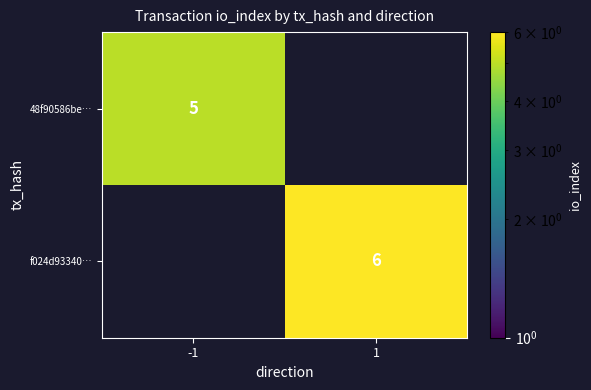

True or false: 48f90586be… has a value of 7 at -1.

False